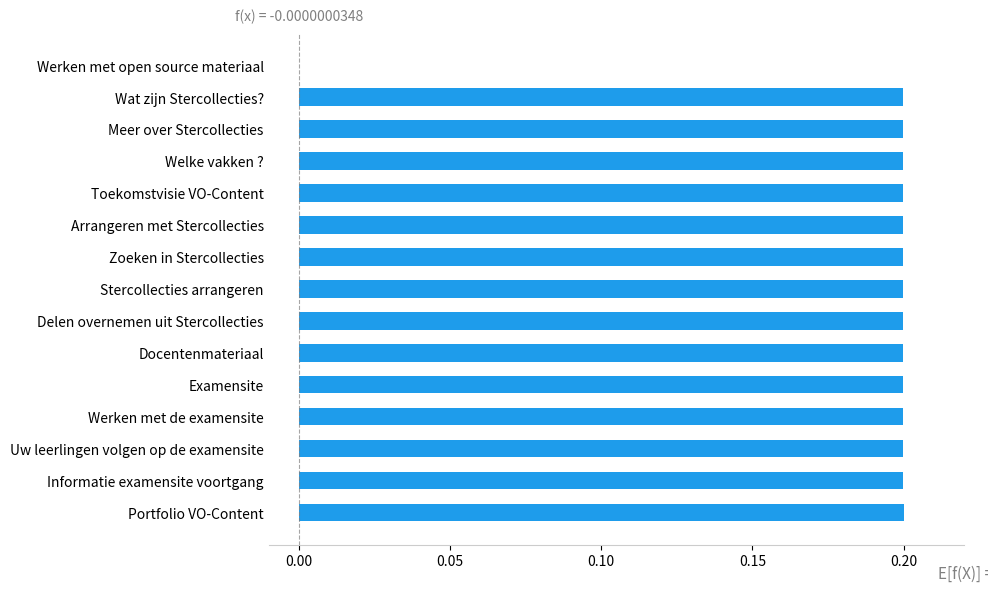

Count the values in the range 0 to 1.

15